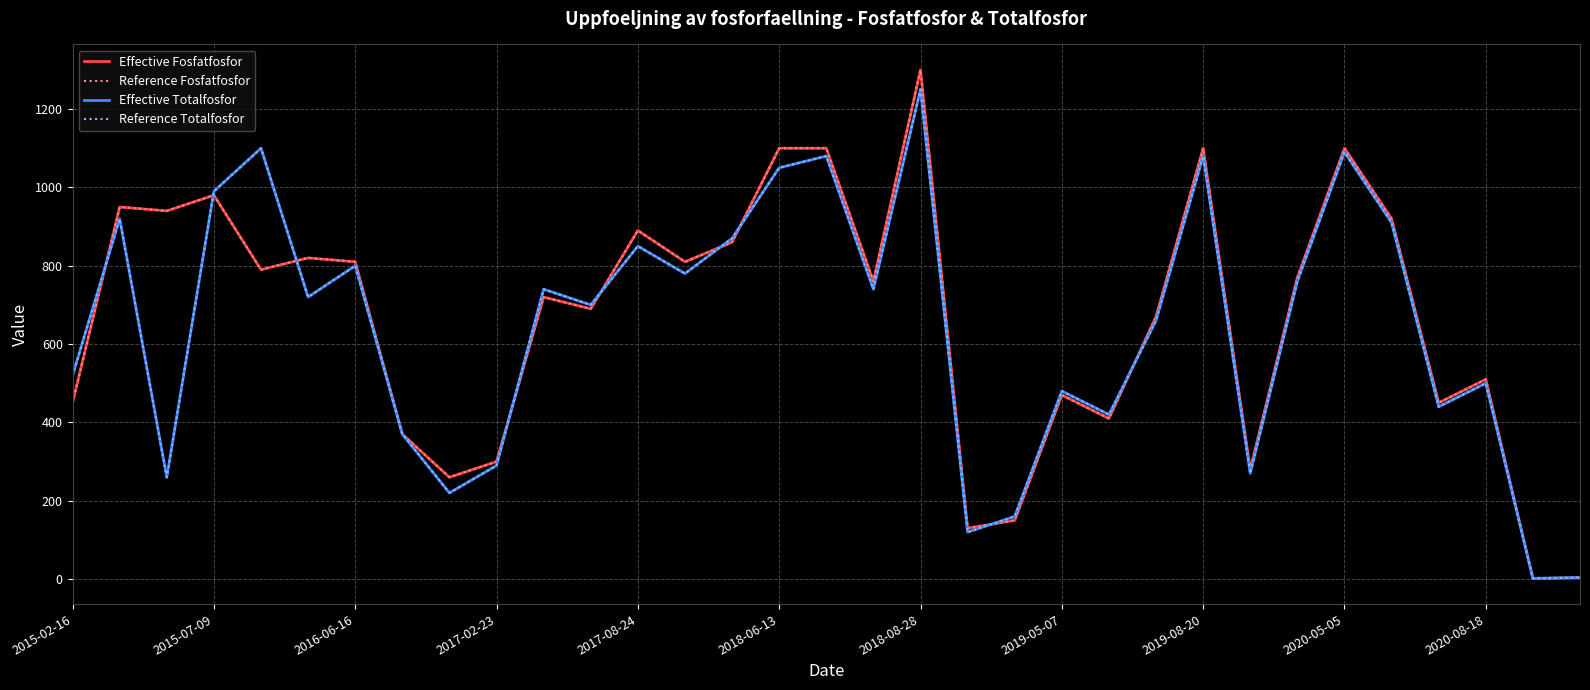

At which label is Reference Totalfosfor closest to 626?

23